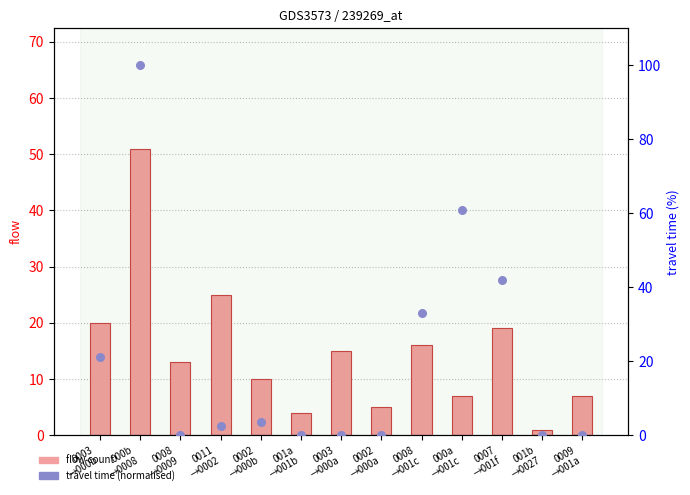

At how many categories does at least one series exceed 30?

4